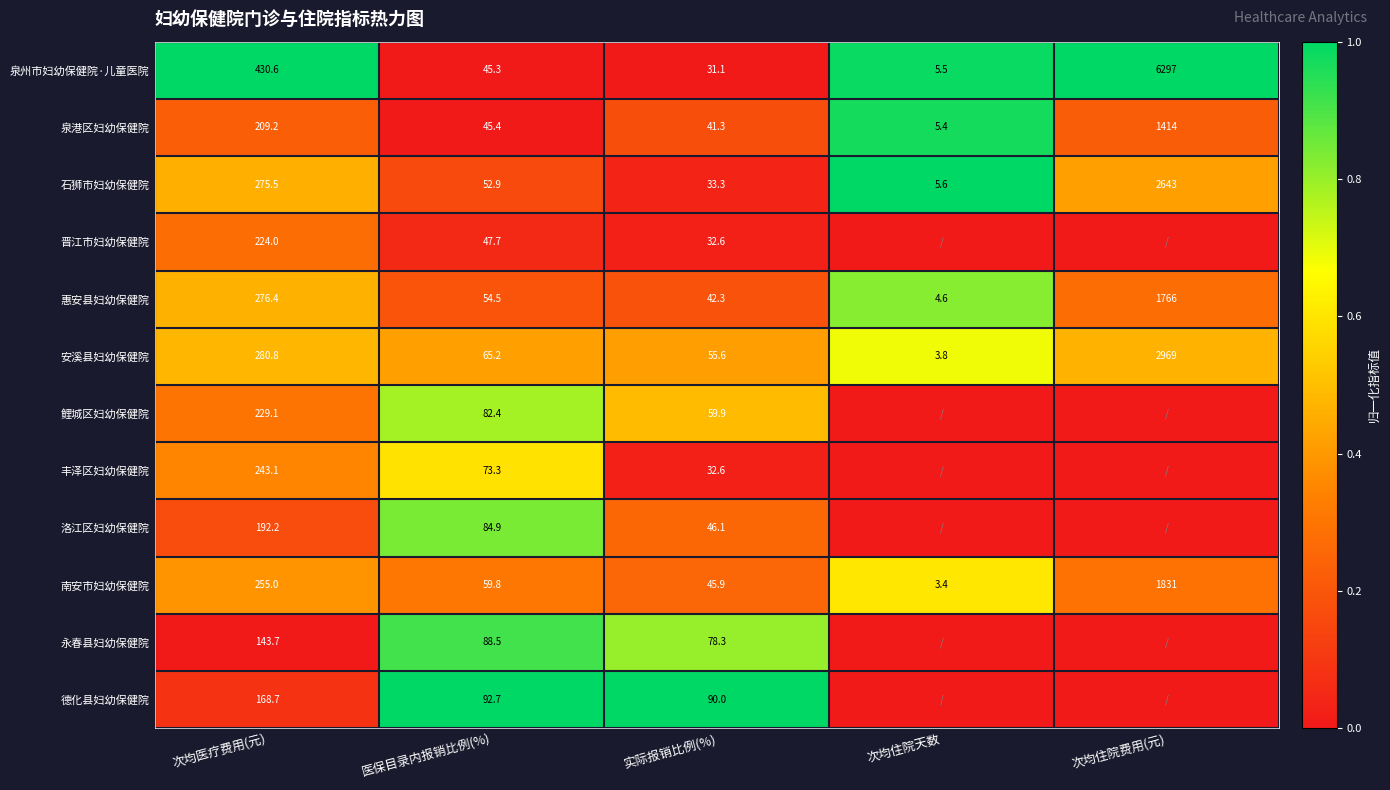

Where is 石狮市妇幼保健院 nearest to the value 1324?

次均医疗费用(元)